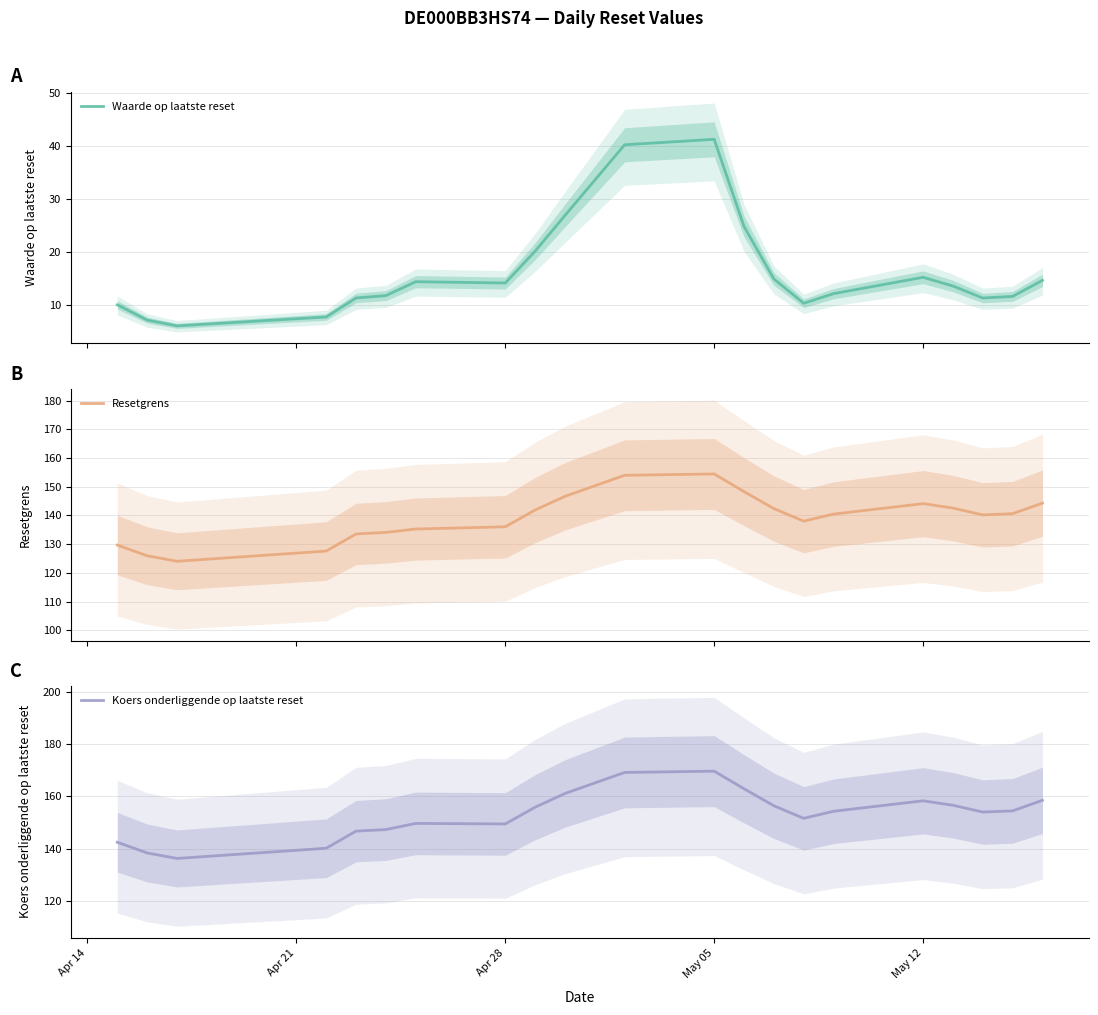

In Koers onderliggende op laatste reset, how many points are higher than both neighbors (excluding endpoints)?

3